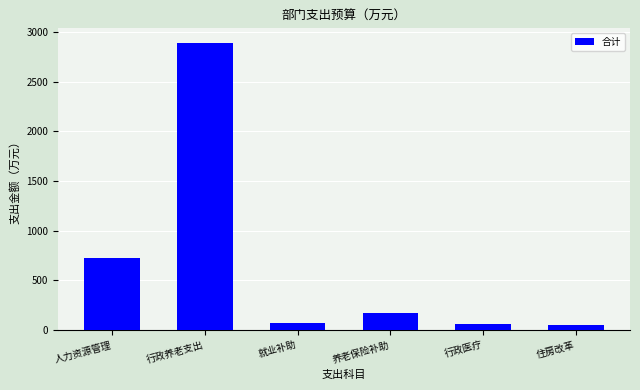

Is it true that the value at 行政养老支出 is 874.1?

False